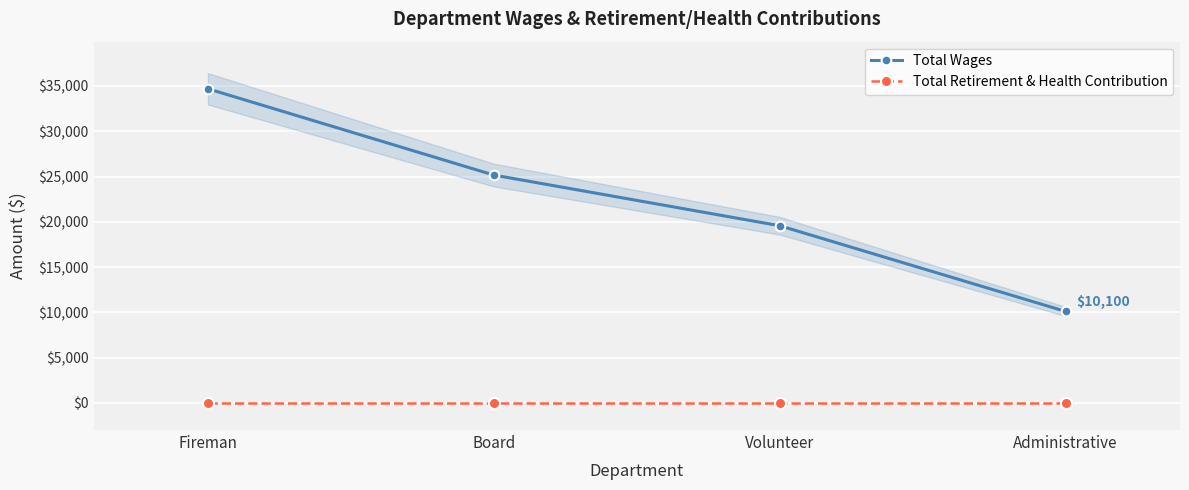

Reading left to right, what are all the values shown in this chart?

Total Wages: Fireman=34695	Board=25165	Volunteer=19567	Administrative=10100
Total Retirement & Health Contribution: Fireman=0	Board=0	Volunteer=0	Administrative=0